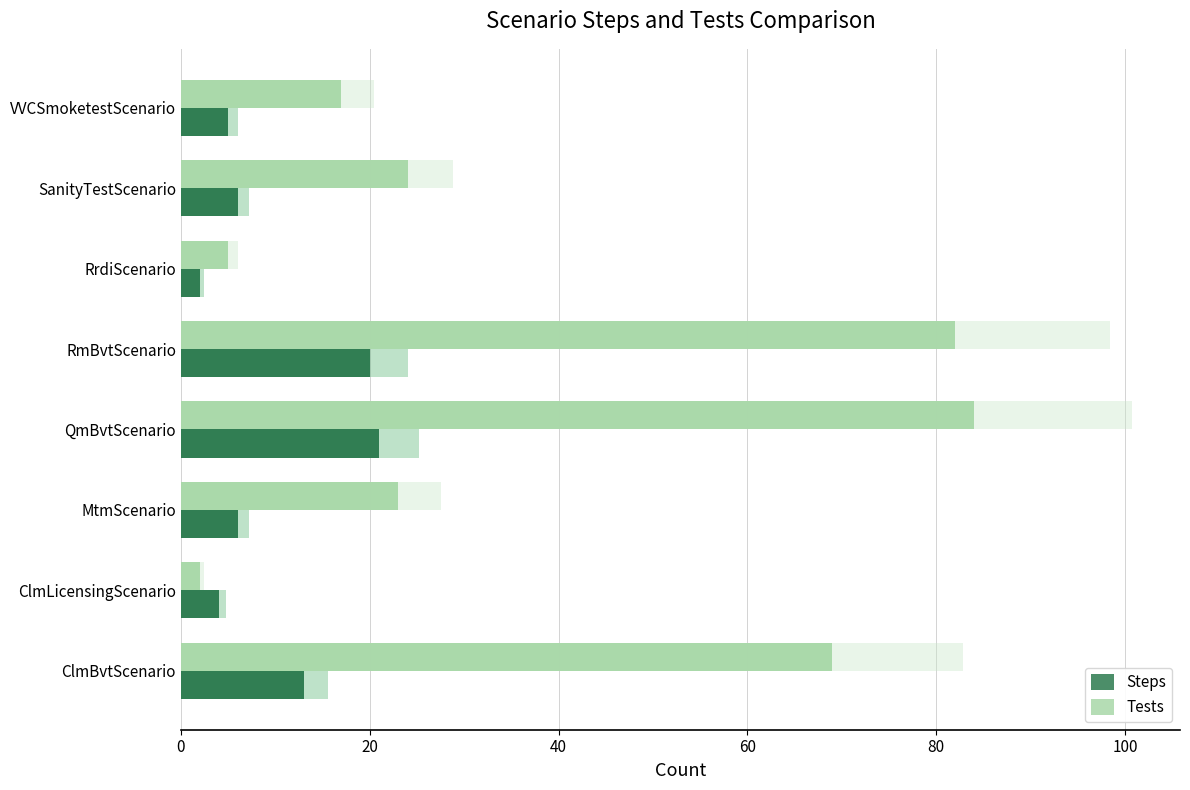

List the series in order of their overall mean, lowest first.

Steps, Tests